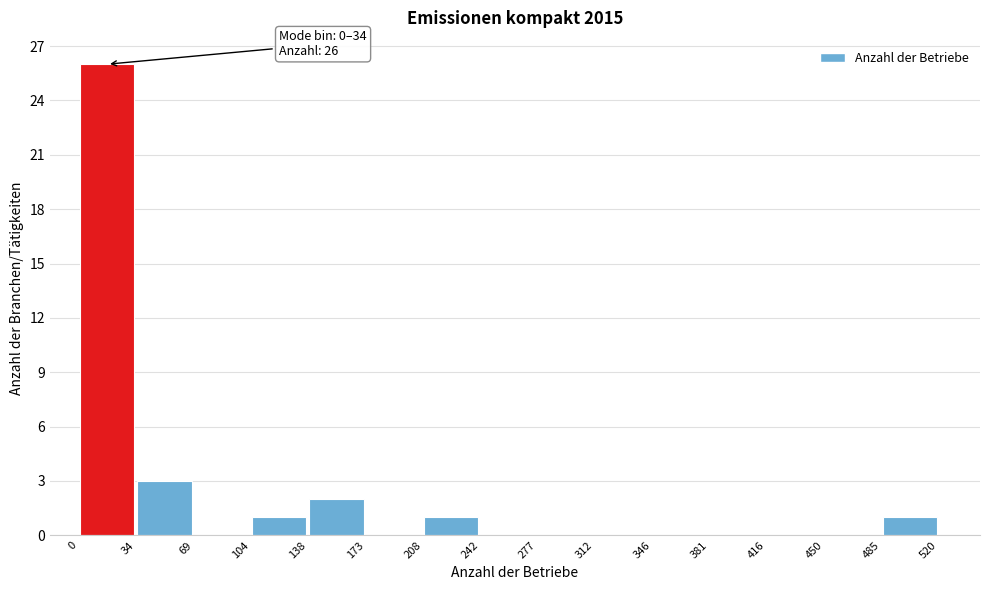

Over which range of the x-axis is the bar tallest?

0 to 34